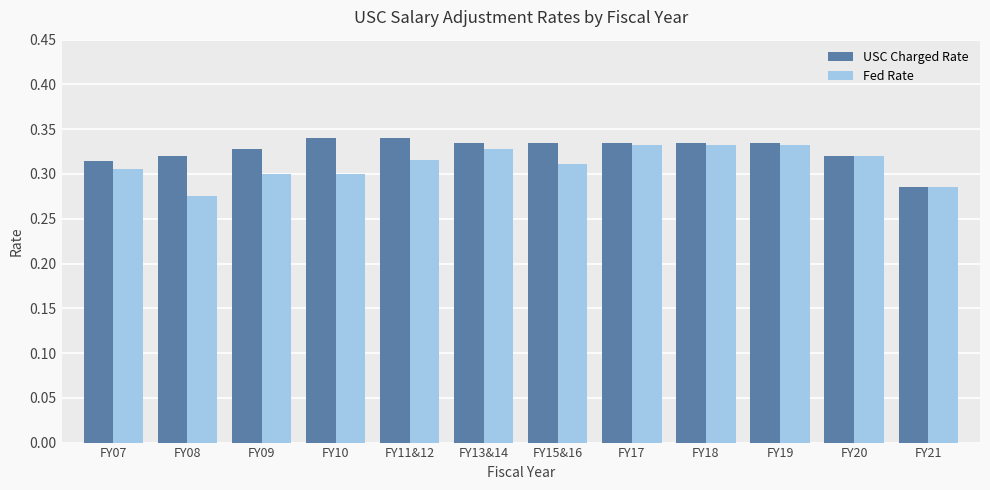

What is the label of the 3rd bar from the right?

FY19